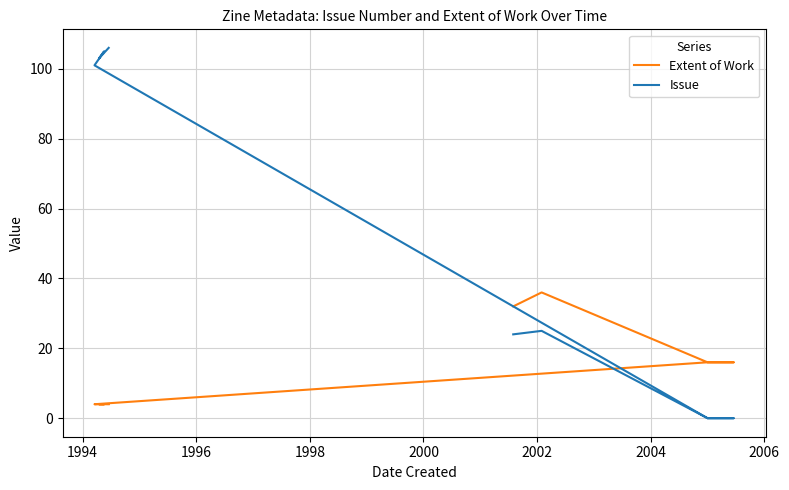

Which series has the largest total across all categories?

Issue